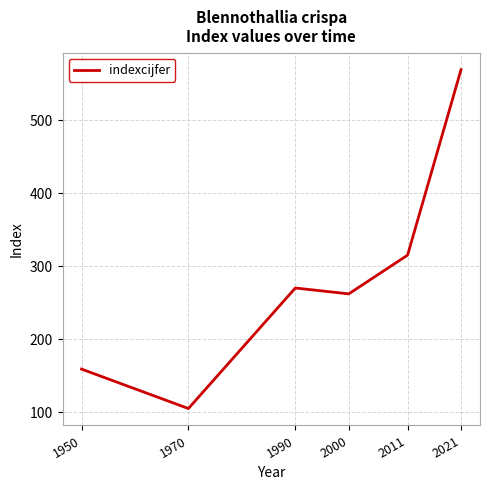

Reading left to right, extract all data points from this chart.

1950=159	1970=105	1990=270	2000=262	2011=315	2021=569